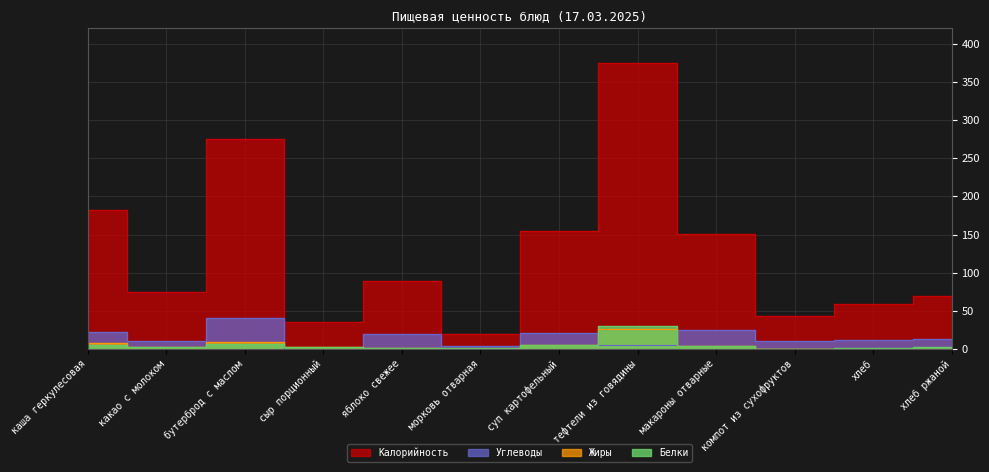

What is the label of the 9th point from the right?

сыр порционный